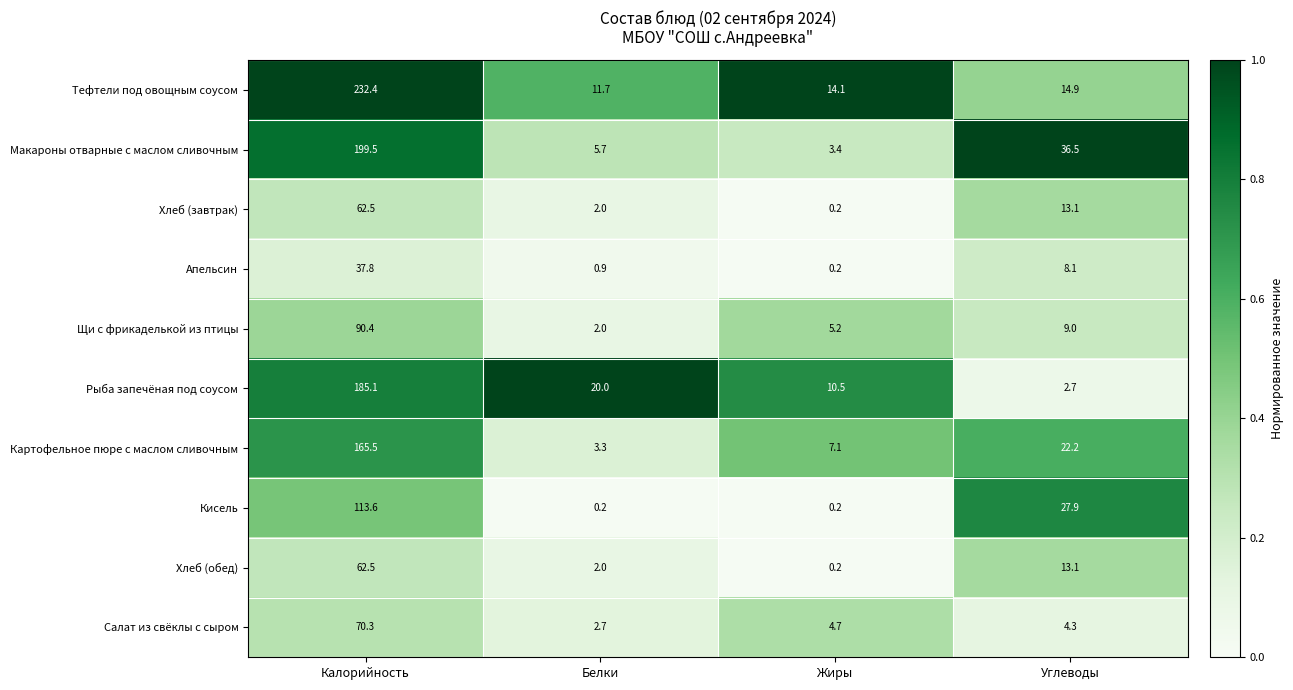

Read the Апельсин value at Углеводы.

8.1